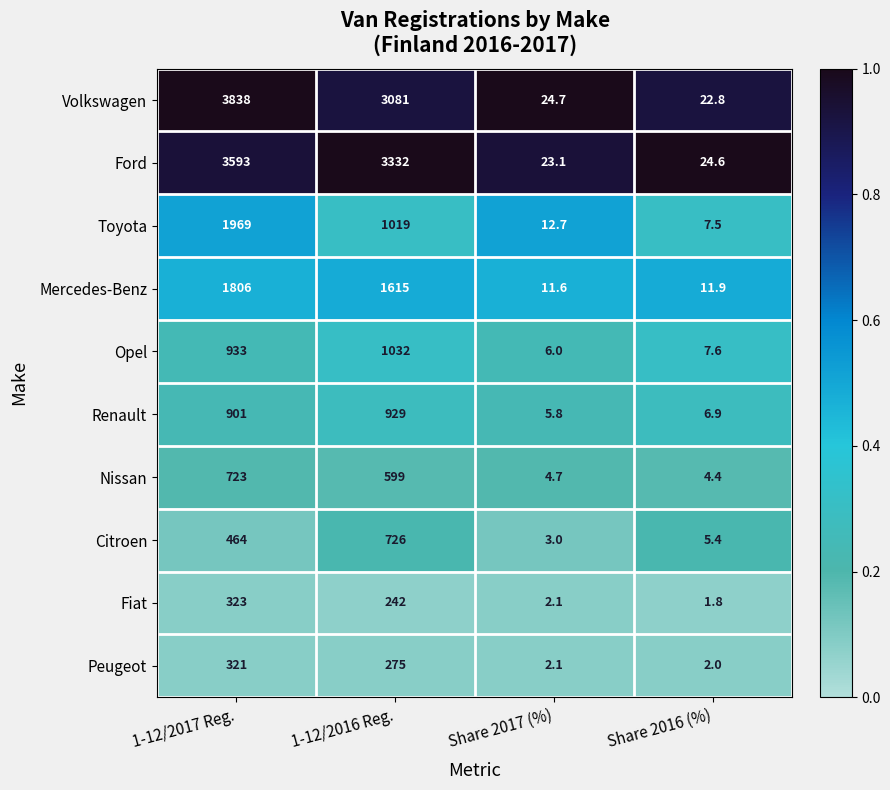

What is the spread (max minus min) of values at Share 2017 (%)?

22.6